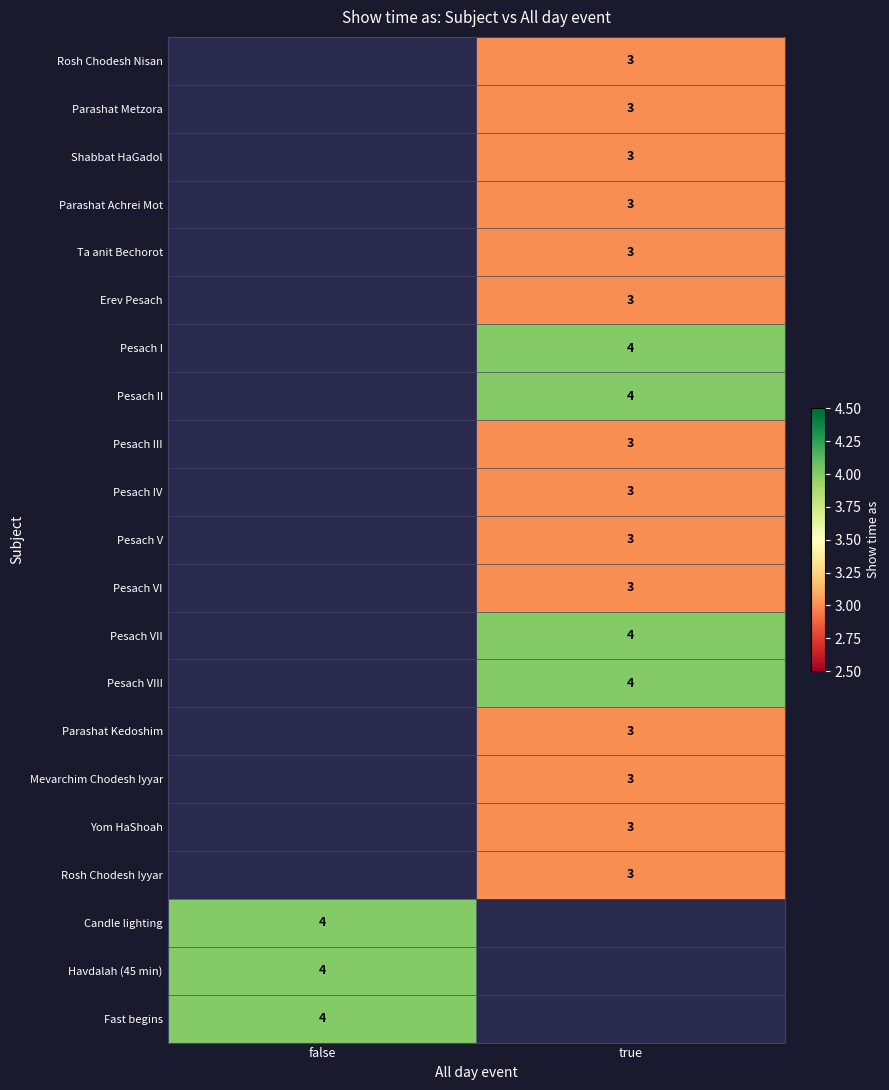

Which has a higher value, true or false?

false